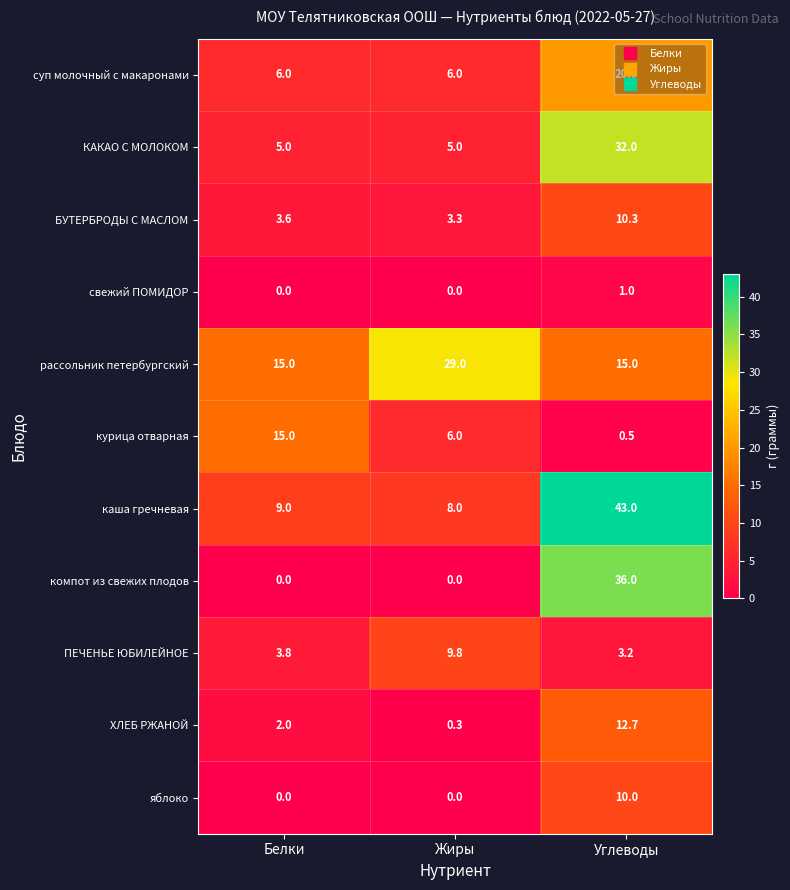

Read the БУТЕРБРОДЫ С МАСЛОМ value at Жиры.

3.3